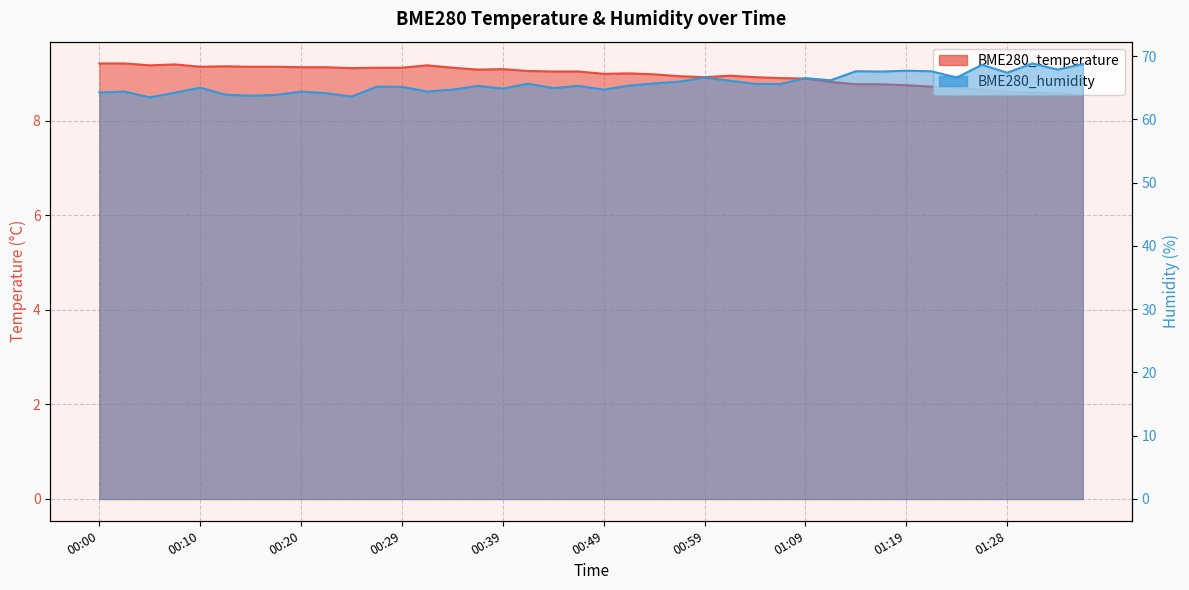

At which label does BME280_temperature reach its minimum?

01:36